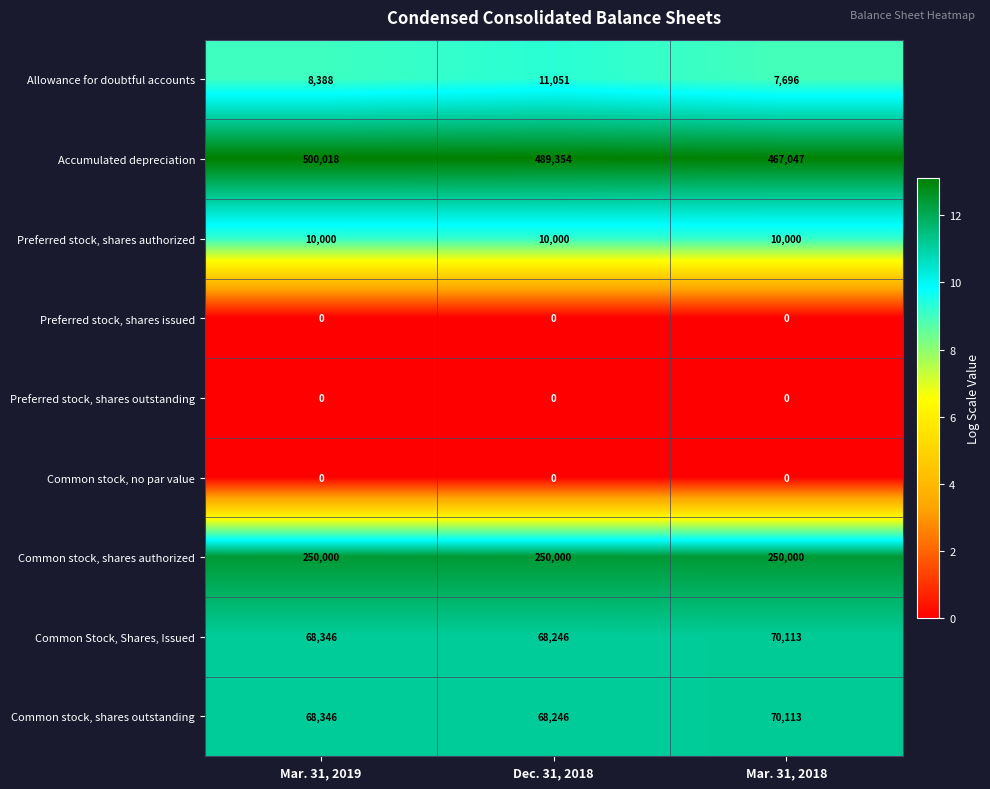

Reading left to right, what are all the values shown in this chart?

Allowance for doubtful accounts: Mar. 31, 2019=8388	Dec. 31, 2018=11051	Mar. 31, 2018=7696
Accumulated depreciation: Mar. 31, 2019=500018	Dec. 31, 2018=489354	Mar. 31, 2018=467047
Preferred stock, shares authorized: Mar. 31, 2019=10000	Dec. 31, 2018=10000	Mar. 31, 2018=10000
Preferred stock, shares issued: Mar. 31, 2019=0	Dec. 31, 2018=0	Mar. 31, 2018=0
Preferred stock, shares outstanding: Mar. 31, 2019=0	Dec. 31, 2018=0	Mar. 31, 2018=0
Common stock, no par value: Mar. 31, 2019=0	Dec. 31, 2018=0	Mar. 31, 2018=0
Common stock, shares authorized: Mar. 31, 2019=250000	Dec. 31, 2018=250000	Mar. 31, 2018=250000
Common Stock, Shares, Issued: Mar. 31, 2019=68346	Dec. 31, 2018=68246	Mar. 31, 2018=70113
Common stock, shares outstanding: Mar. 31, 2019=68346	Dec. 31, 2018=68246	Mar. 31, 2018=70113